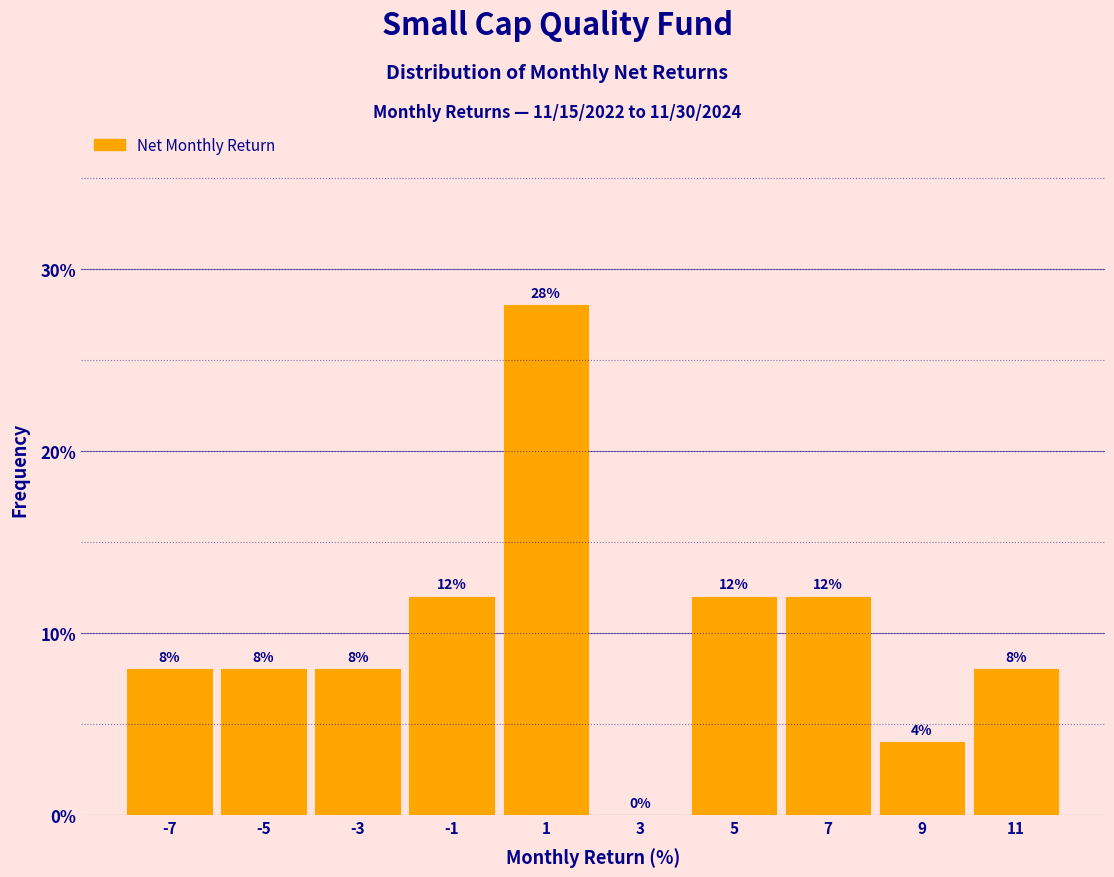

Reading left to right, list every bar in this chart as the range it spans on the x-axis followed by its height.

-8 to -6: 8
-6 to -4: 8
-4 to -2: 8
-2 to 0: 12
0 to 2: 28
2 to 4: 0
4 to 6: 12
6 to 8: 12
8 to 10: 4
10 to 12: 8